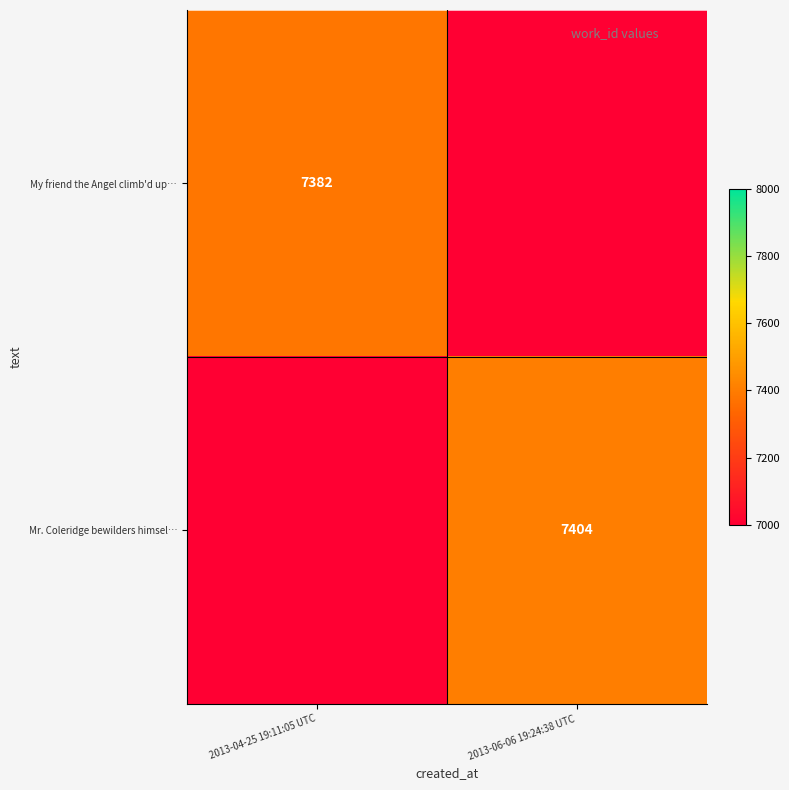

Is it true that Mr. Coleridge bewilders himsel… equals 7404 at 2013-06-06 19:24:38 UTC?

True